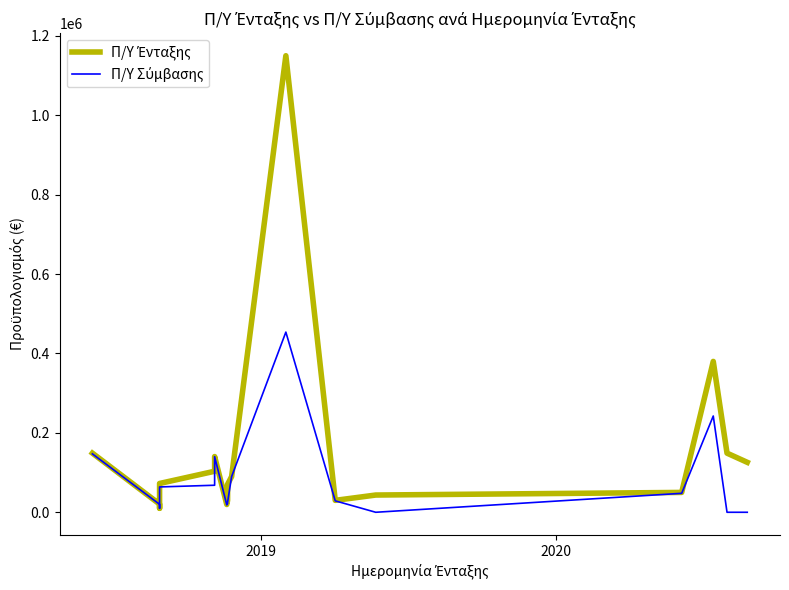

What is the value of the Π/Υ Ένταξης point at the 3rd from the left?

10020.0